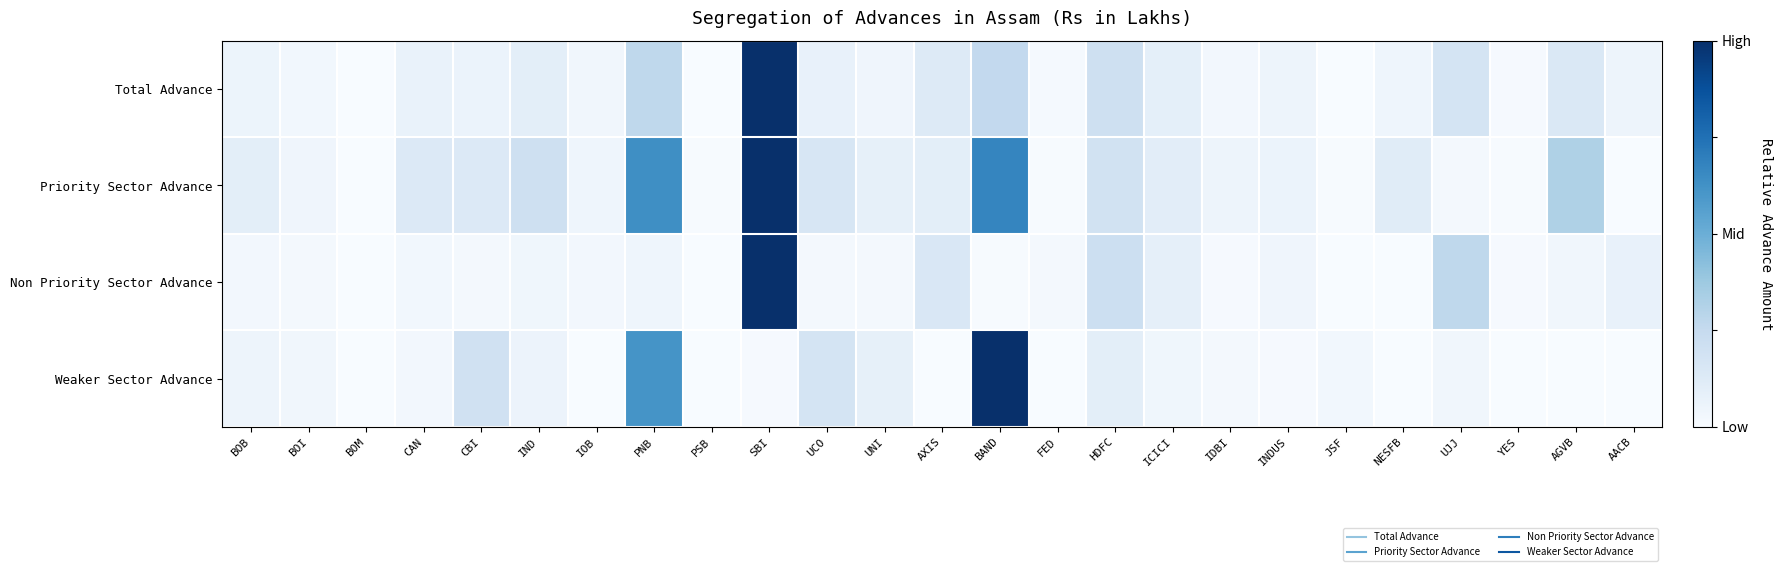

What is the spread (max minus min) of values at CAN?

0.1